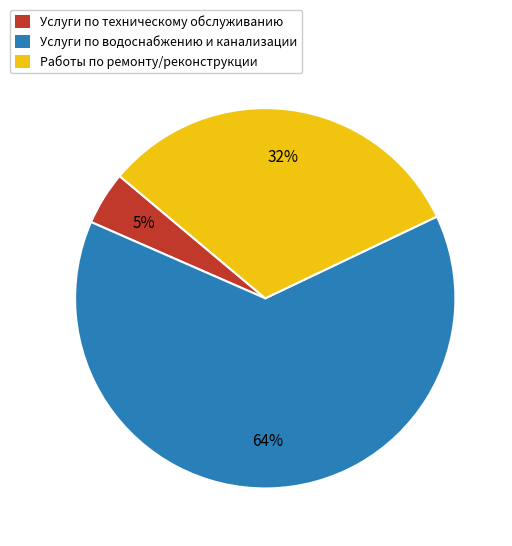

Is there any slice that represents more than half of the pie?

Yes